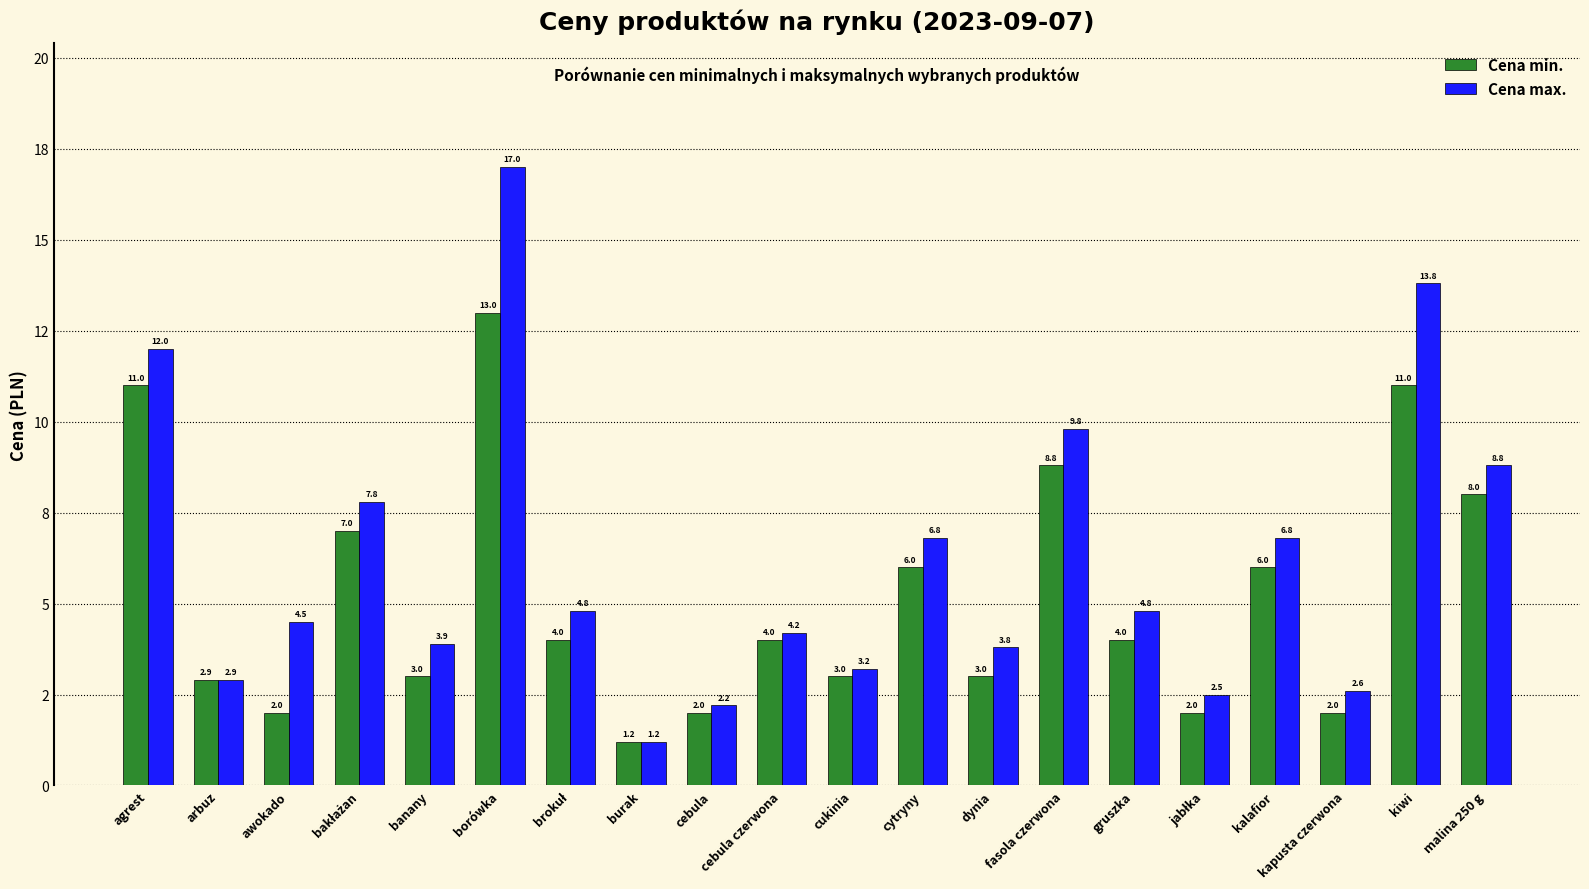

What are all the series names shown in the legend?

Cena min., Cena max.